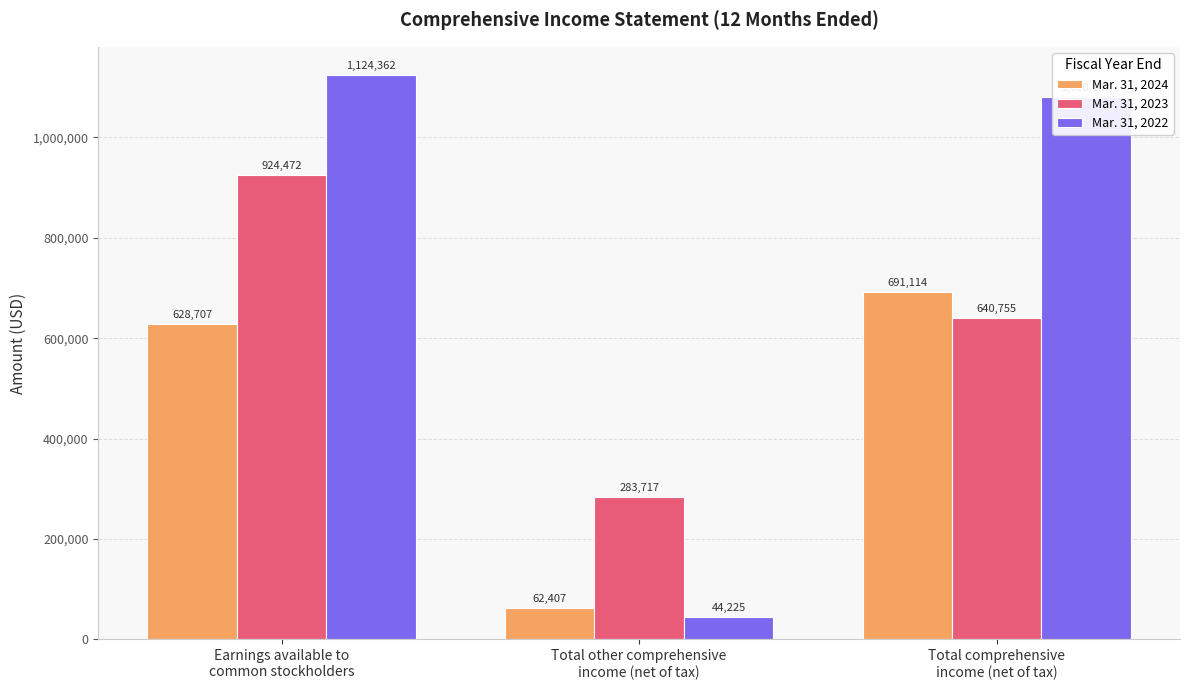

Is it true that Mar. 31, 2023 equals 283717 at Total other comprehensive
income (net of tax)?

True